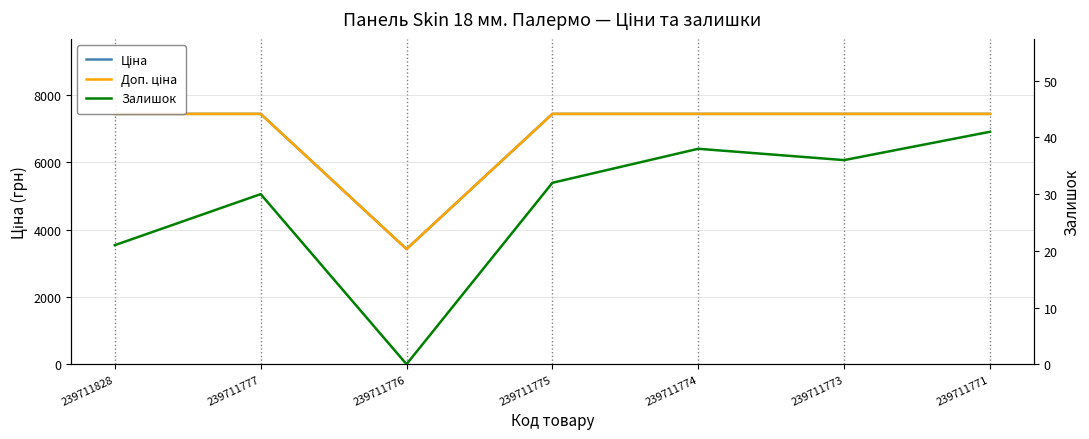

At which category does Доп. ціна reach its first local valley?

239711776